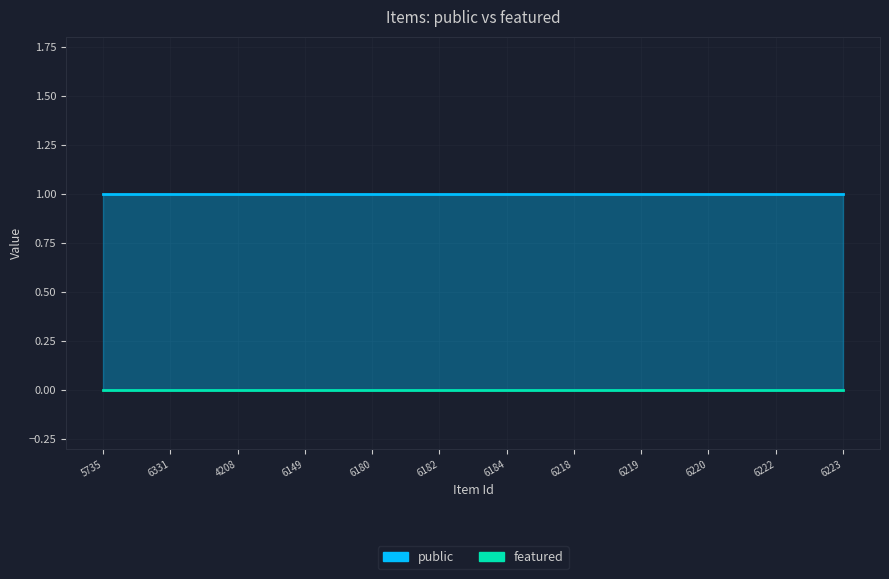

What is the average value of the public series?

1